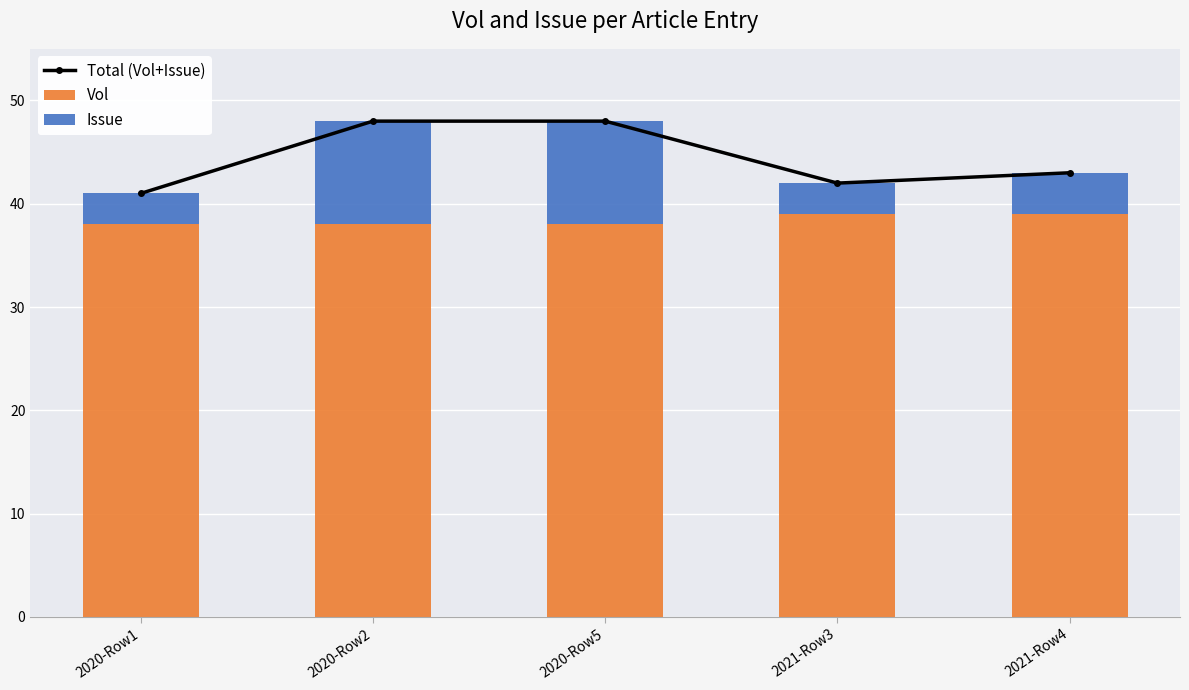

What is the lowest value of the Vol series?

38